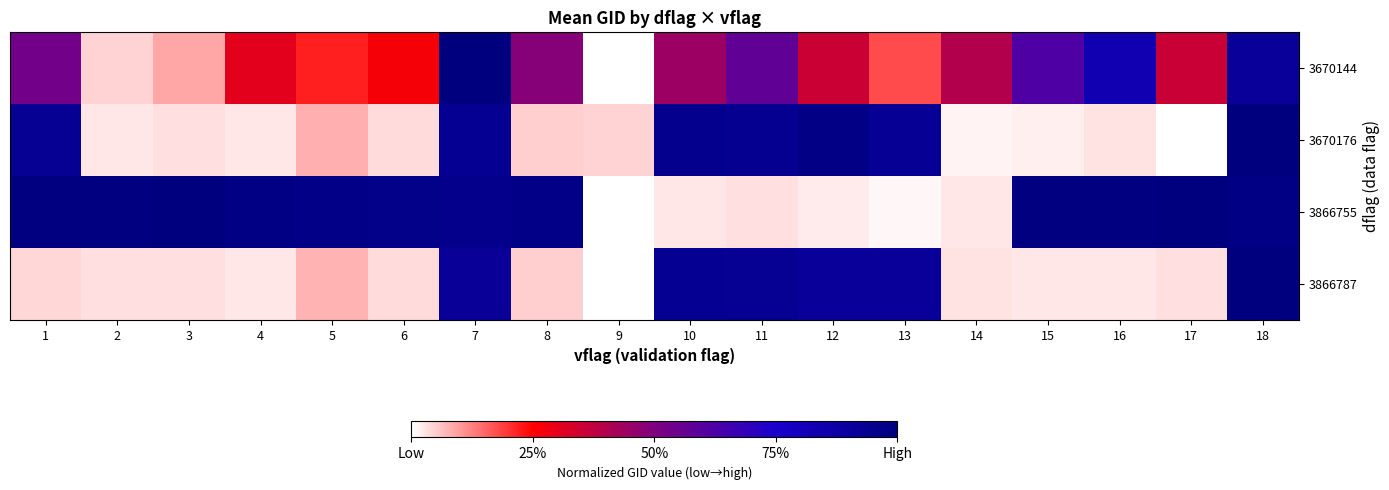

Reading left to right, extract all data points from this chart.

3670144: 1=0.5	2=0.0	3=0.1	4=0.3	5=0.2	6=0.3	7=1.0	8=0.5	9=0.0	10=0.4	11=0.6	12=0.4	13=0.2	14=0.4	15=0.6	16=0.8	17=0.4	18=0.9
3670176: 1=0.9	2=0.0	3=0.0	4=0.0	5=0.1	6=0.0	7=0.9	8=0.1	9=0.0	10=1.0	11=0.9	12=1.0	13=0.9	14=0.0	15=0.0	16=0.0	17=0.0	18=1.0
3866755: 1=1.0	2=1.0	3=1.0	4=1.0	5=1.0	6=1.0	7=1.0	8=1.0	9=0.0	10=0.0	11=0.0	12=0.0	13=0.0	14=0.0	15=1.0	16=1.0	17=1.0	18=1.0
3866787: 1=0.0	2=0.0	3=0.0	4=0.0	5=0.1	6=0.0	7=0.9	8=0.0	9=0.0	10=0.9	11=0.9	12=0.9	13=0.9	14=0.0	15=0.0	16=0.0	17=0.0	18=1.0